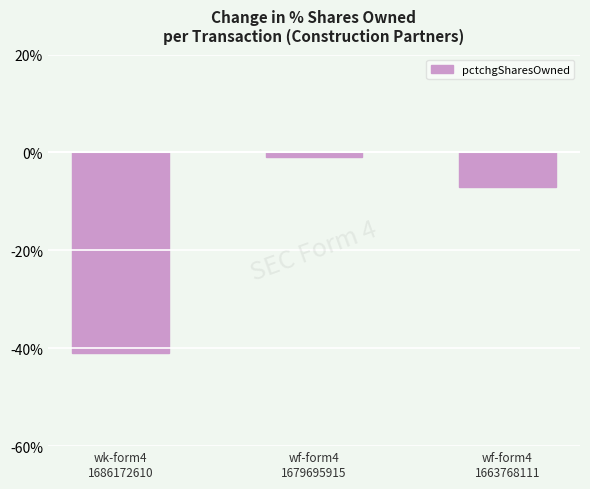

Rank the categories by value from lowest to highest.

wk-form4
1686172610, wf-form4
1663768111, wf-form4
1679695915